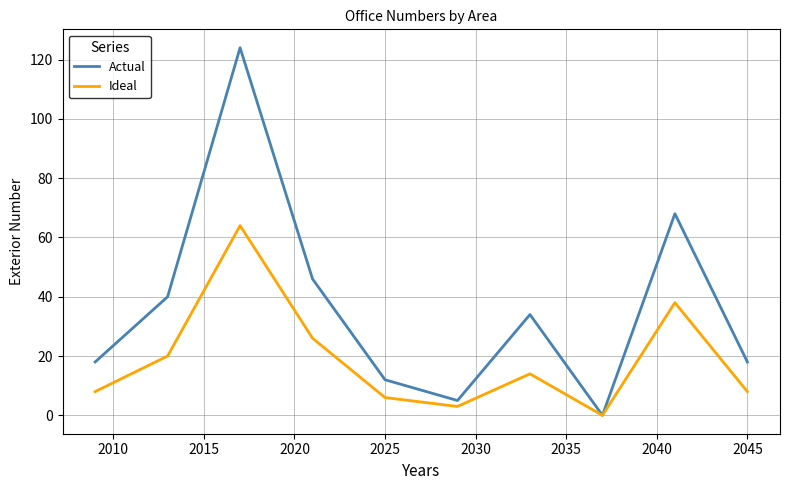

Which series has the largest total across all categories?

Actual